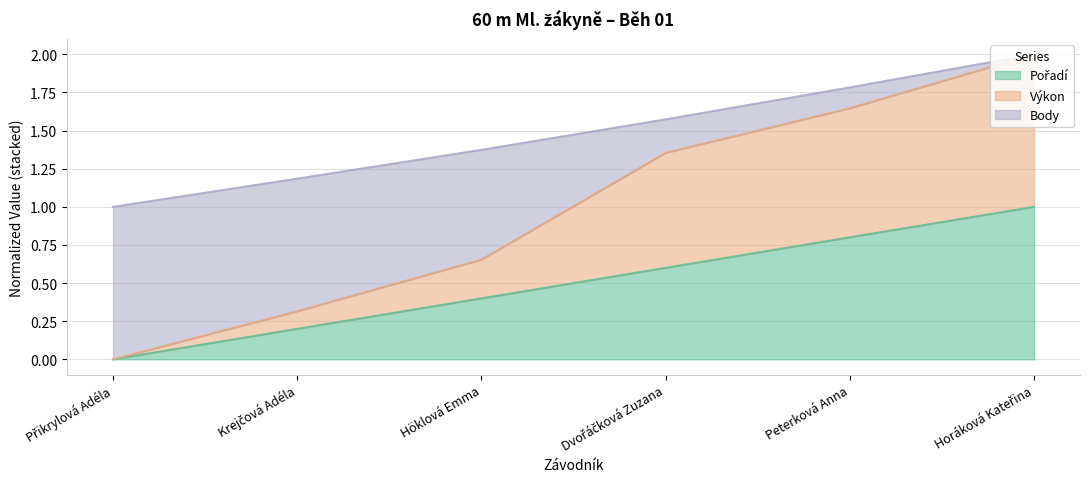

List the labels in order of Pořadí value, smallest first.

Přikrylová Adéla, Krejčová Adéla, Höklová Emma, Dvořáčková Zuzana, Peterková Anna, Horáková Kateřina